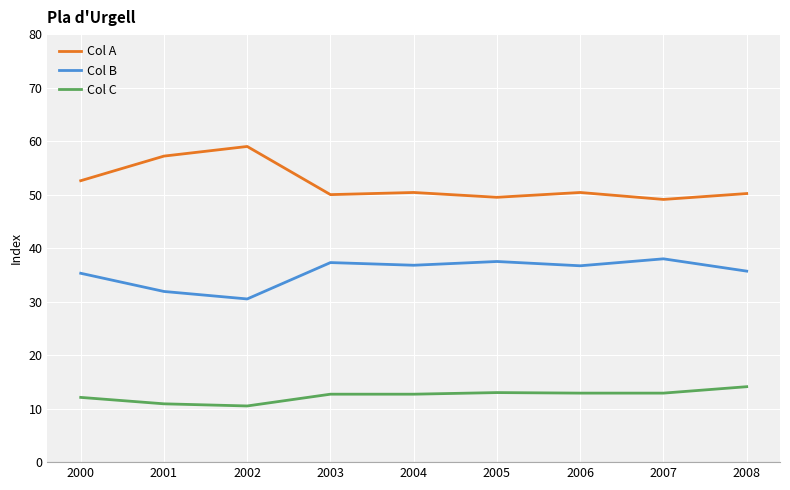

Rank the series by their maximum value, from lowest to highest.

Col C, Col B, Col A